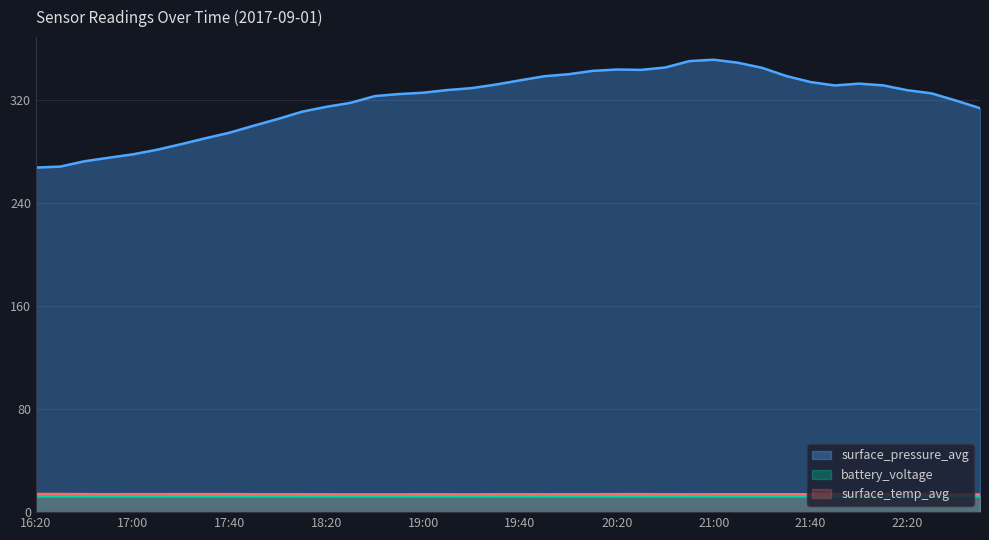

True or false: surface_temp_avg and surface_pressure_avg intersect in this chart.

False